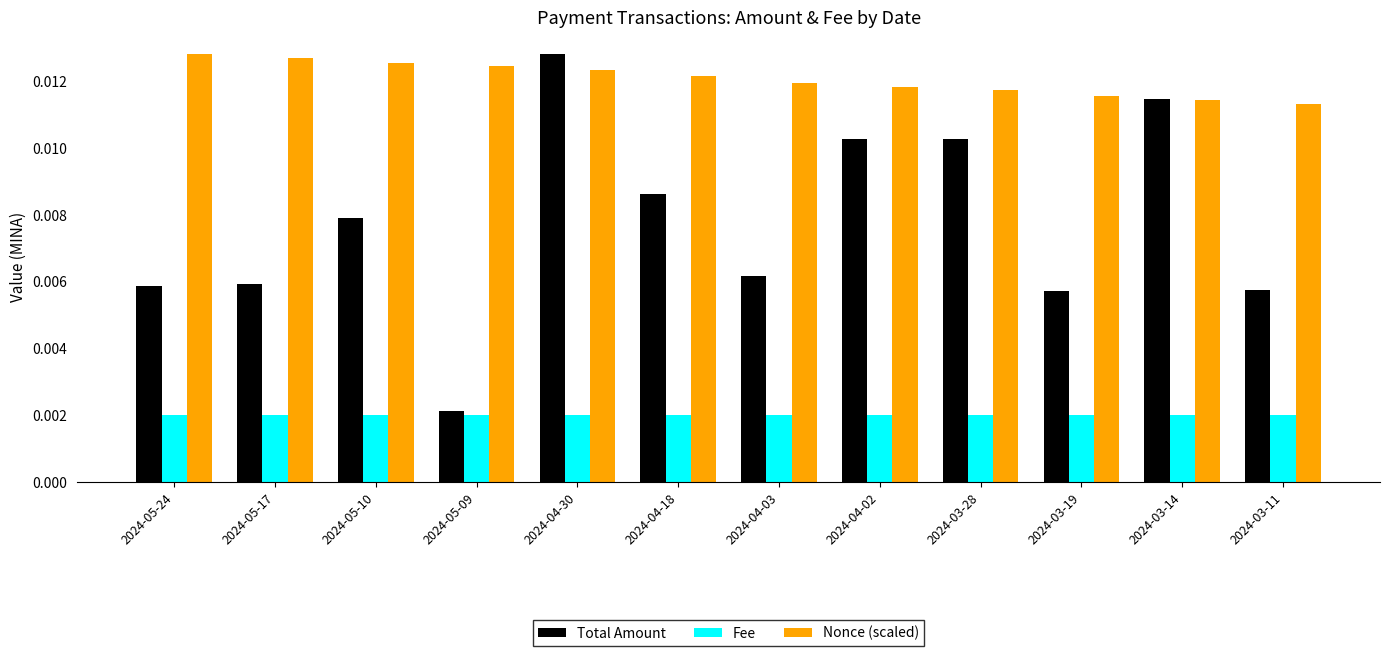

What is the label of the 7th bar from the left?

2024-04-03